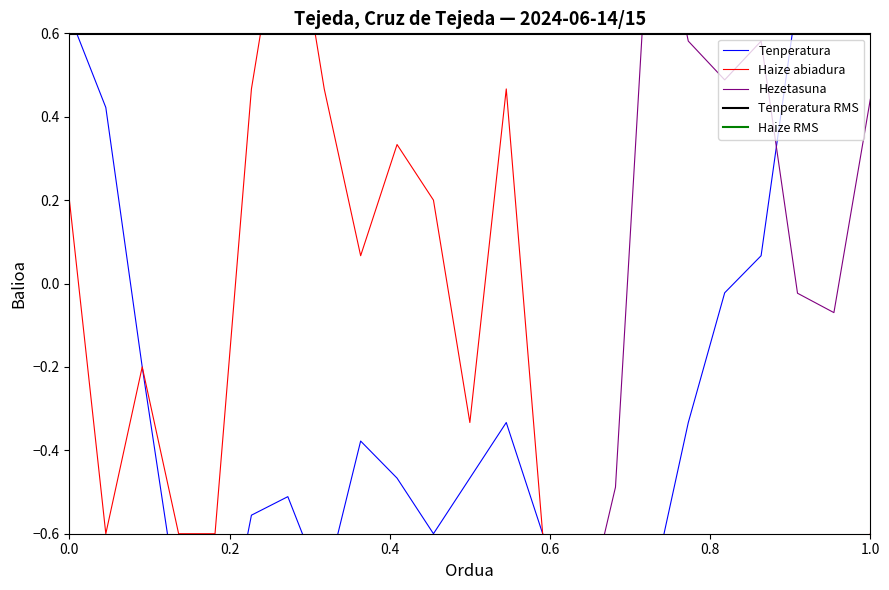

Reading left to right, list all the values displayed in this chart.

Tenperatura (°C): 0.6	0.4	-0.2	-0.8	-1.0	-0.6	-0.5	-0.7	-0.4	-0.5	-0.6	-0.5	-0.3	-0.6	-0.7	-0.7	-0.7	-0.3	-0.0	0.1	0.7	1.0	0.6
Haizearen abiadura (km/h): 0.2	-0.6	-0.2	-0.6	-0.6	0.5	1.0	0.5	0.1	0.3	0.2	-0.3	0.5	-0.6	-1.0	-0.7	-0.9	-0.9	-0.7	-0.7	-0.7	-0.7	-0.6
Hezetasuna (%): -0.9	-1.0	-1.0	-0.8	-0.7	-1.0	-1.0	-0.8	-0.9	-1.0	-0.8	-0.9	-1.0	-1.0	-0.9	-0.5	1.0	0.6	0.5	0.6	-0.0	-0.1	0.4